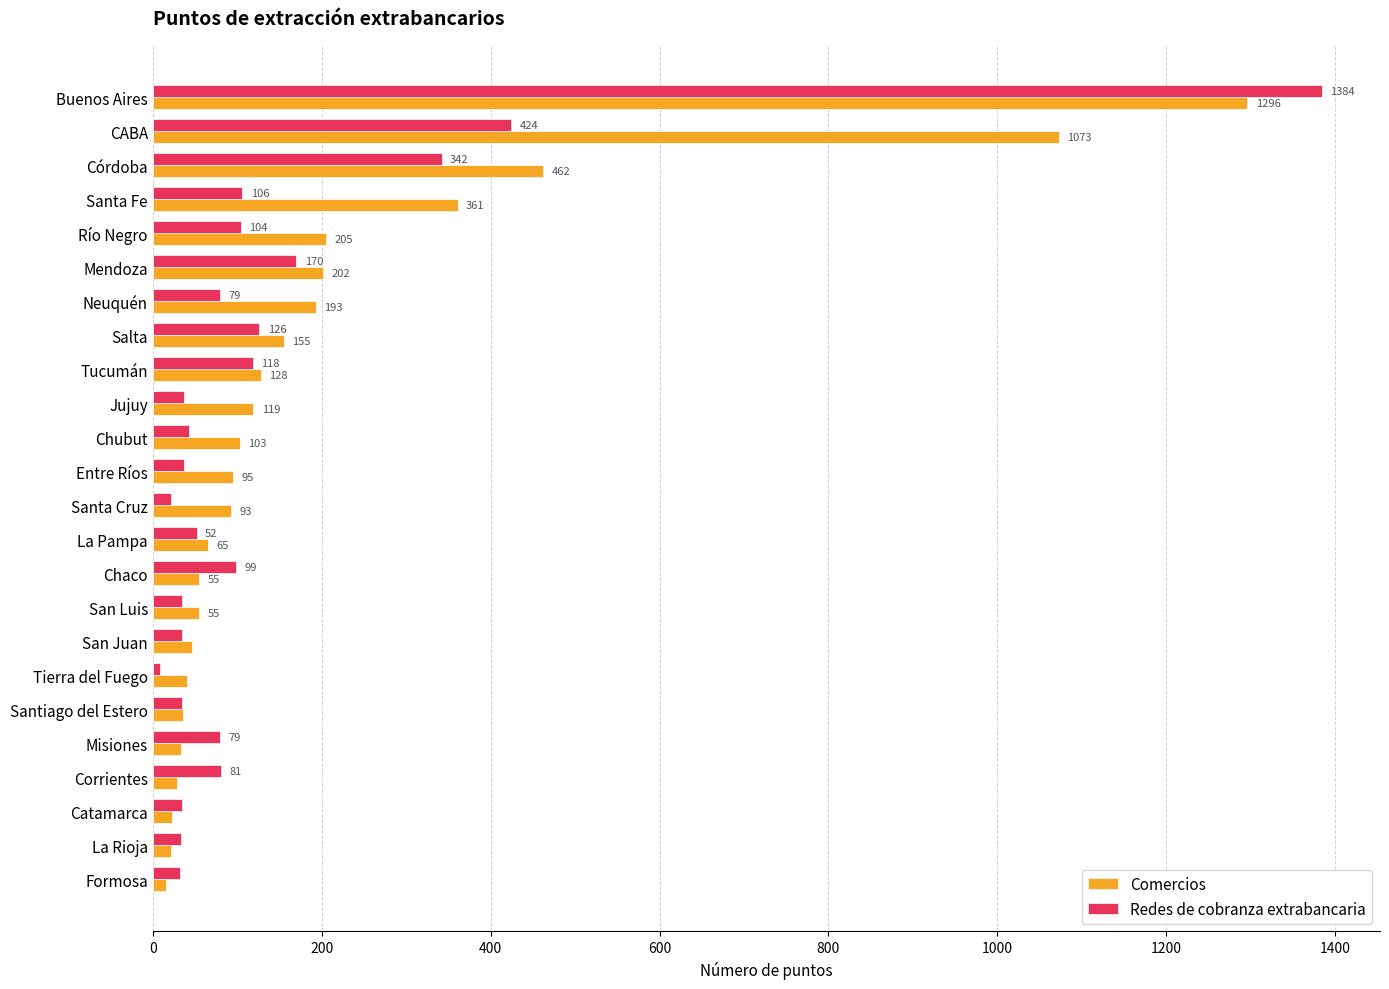

Rank the series by their average value, from highest to lowest.

Comercios, Redes de cobranza extrabancaria